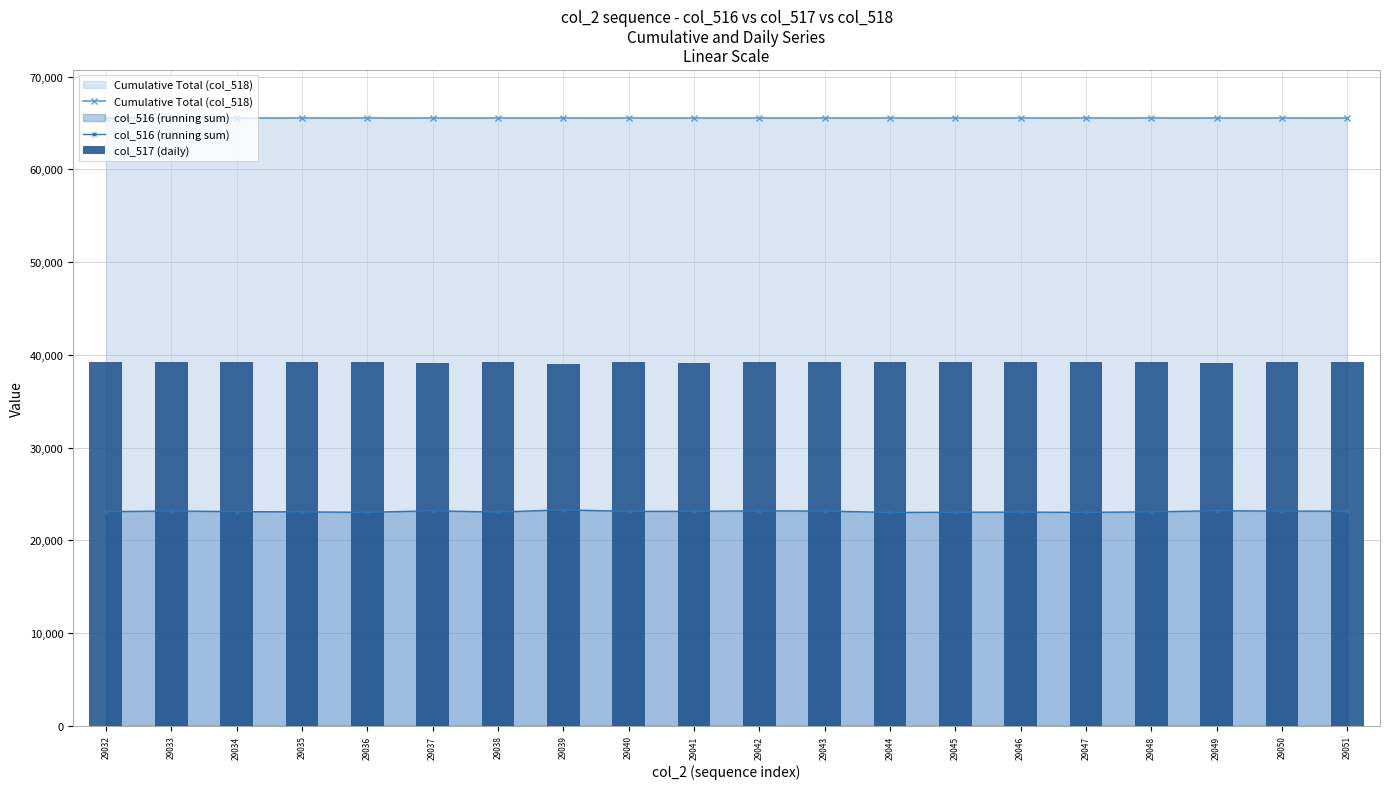

What is the lowest value of the col_516 (running sum) series?

23005